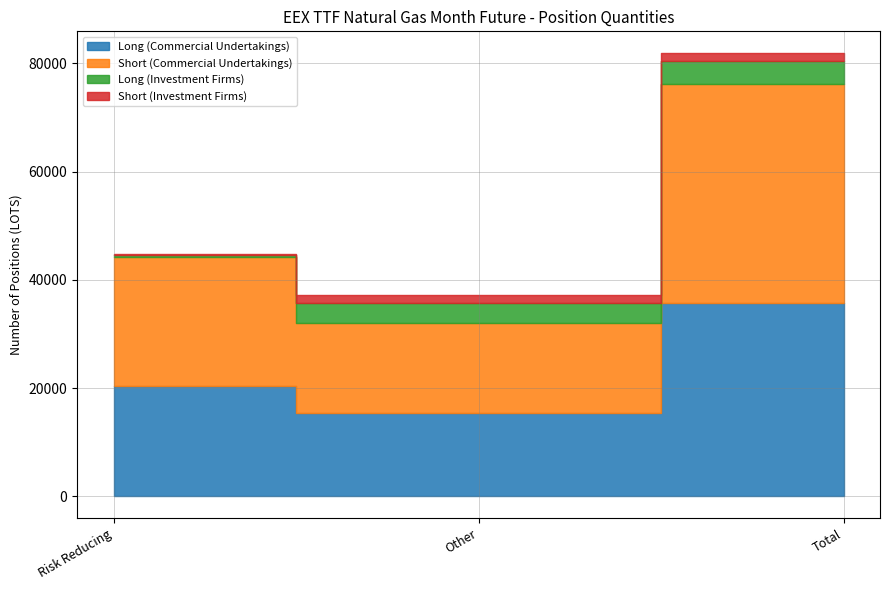

At which label does Short (Commercial Undertakings) first exceed 23867?

Risk Reducing